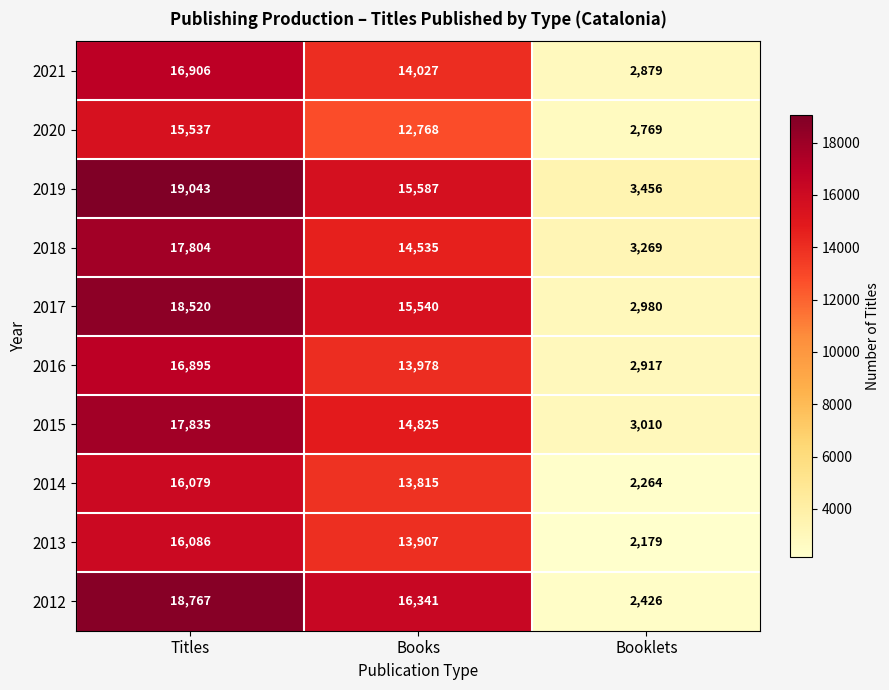

Which series has the largest total across all categories?

2019